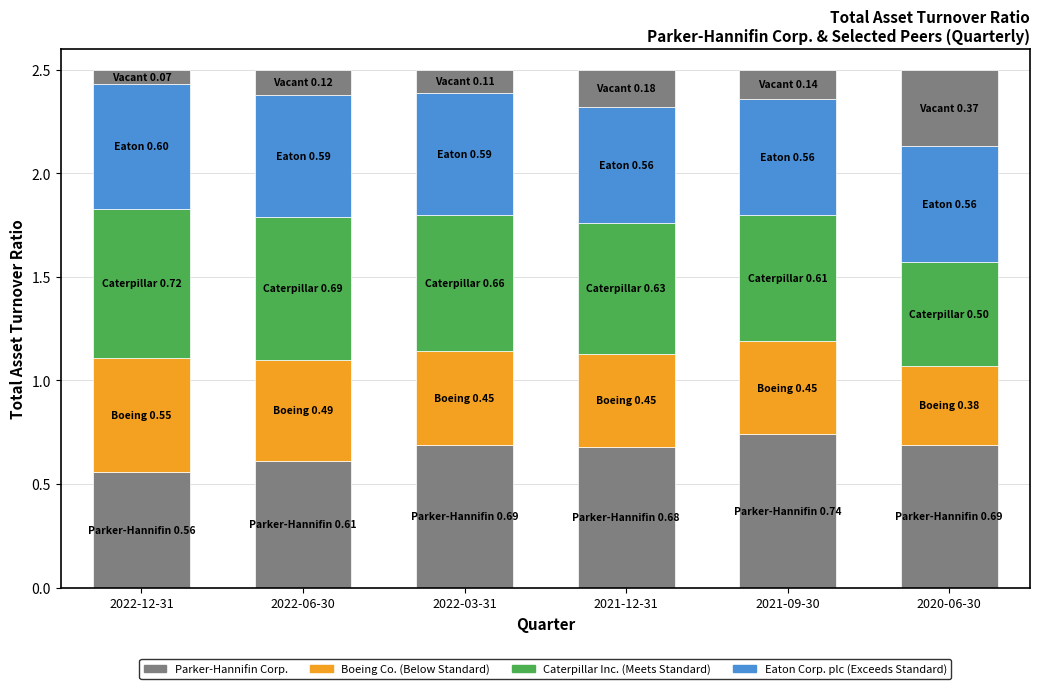

What is the difference between the second highest and second lowest values in the Parker-Hannifin Corp. series?

0.1